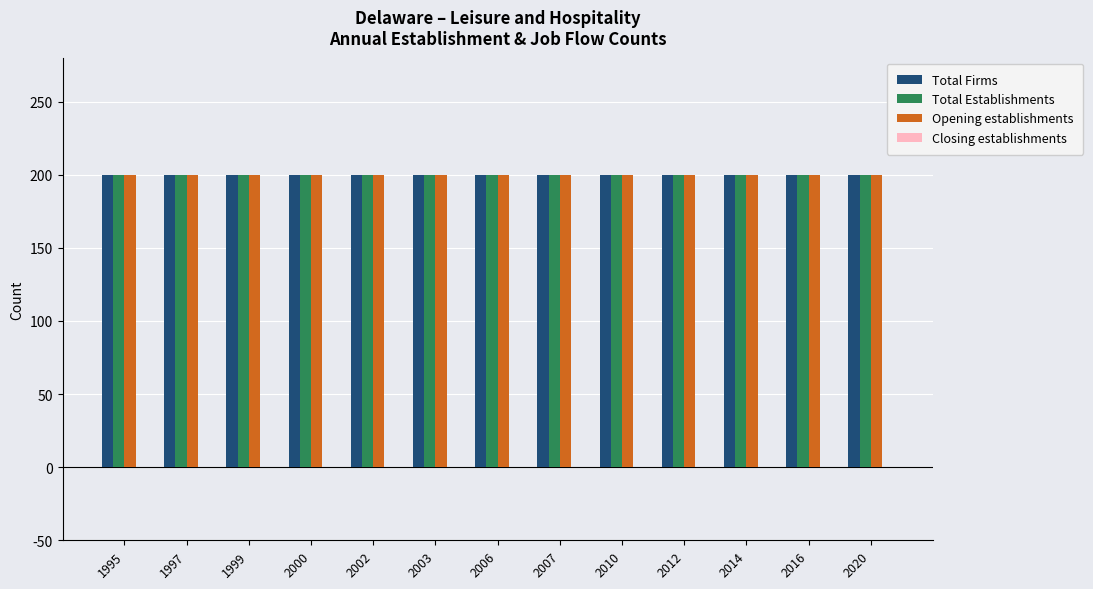

Which category has the highest value across all series?

1995